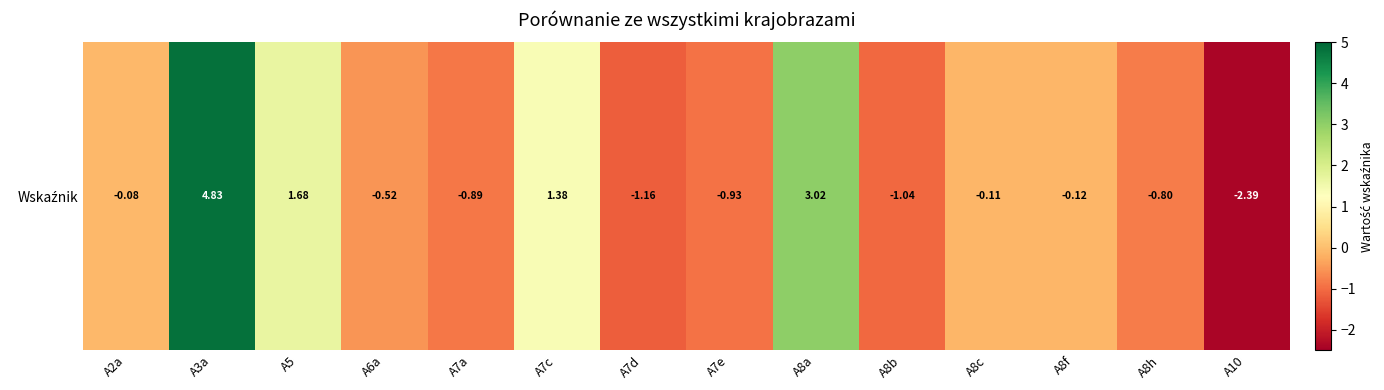

At which label is the value closest to 1?

A7c